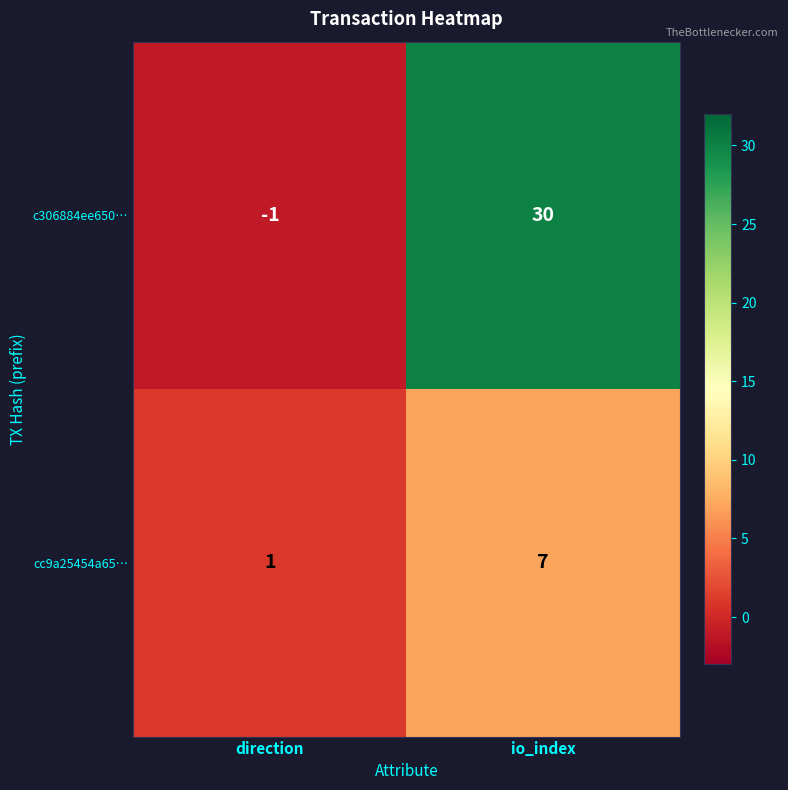

What is the greatest value displayed?

30